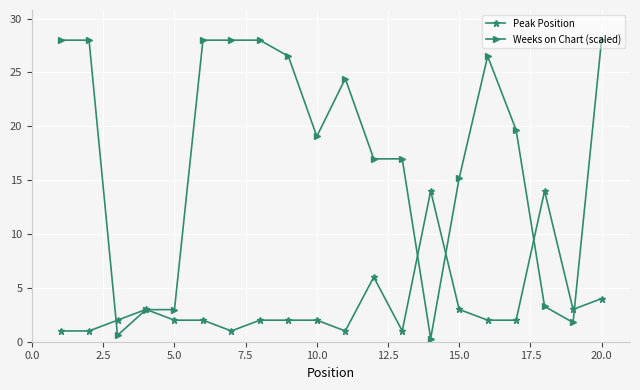

After their last crossing, which series has the higher values: Peak Position or Weeks on Chart (scaled)?

Weeks on Chart (scaled)